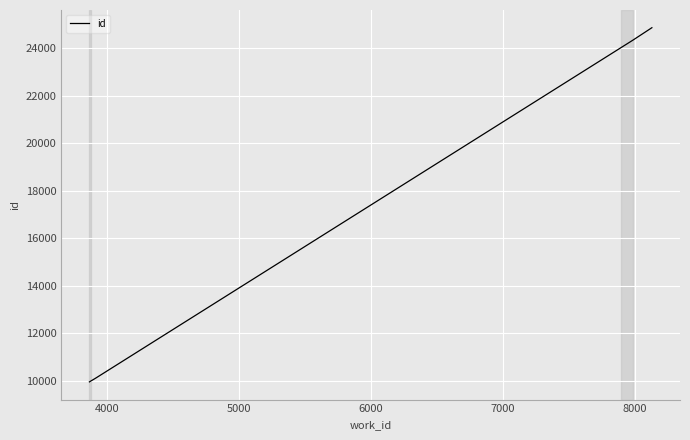

What is the difference between the maximum and second lowest values?

14742